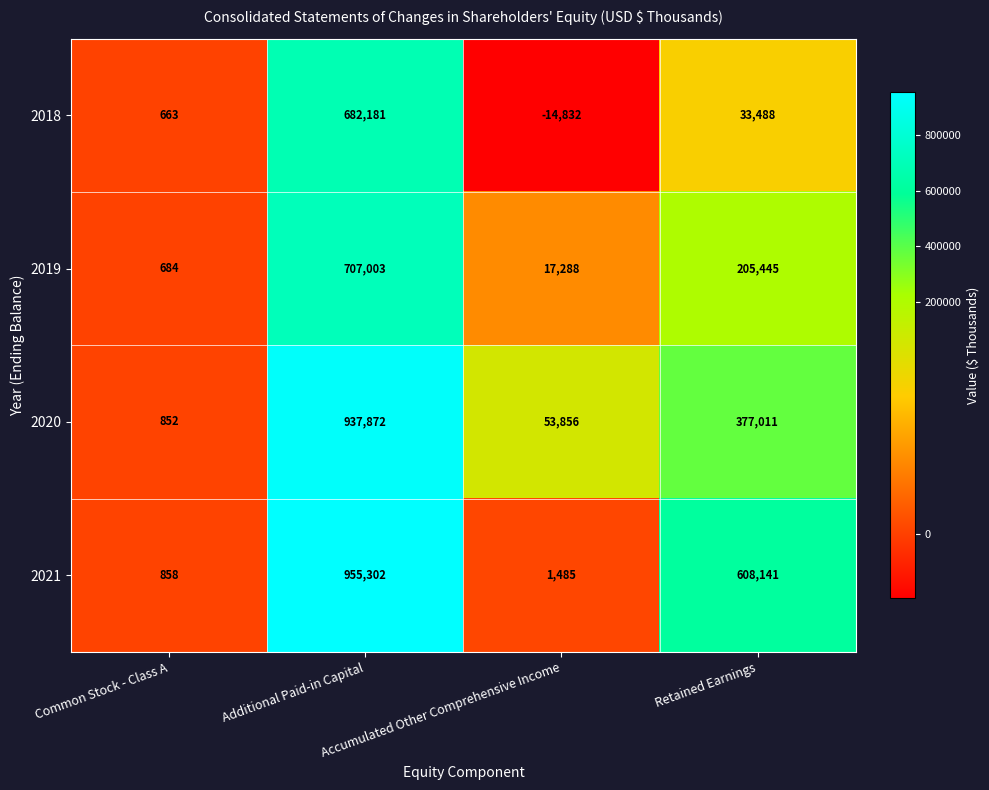

How many values in 2018 are below zero?

1